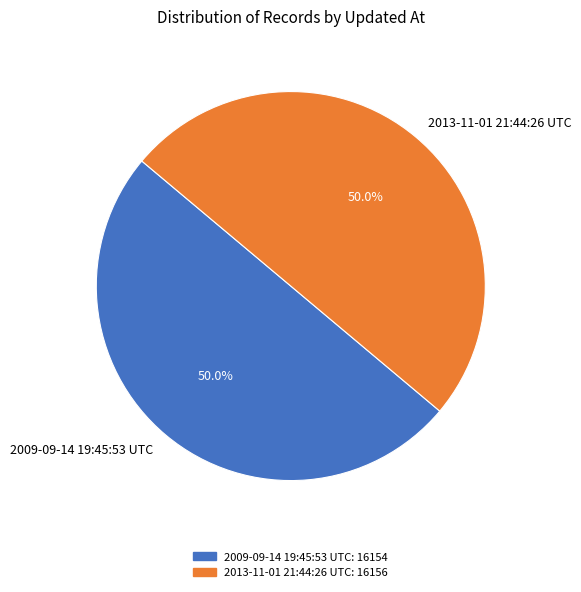

The 2013-11-01 21:44:26 UTC slice represents 50% of the pie. True or false?

True